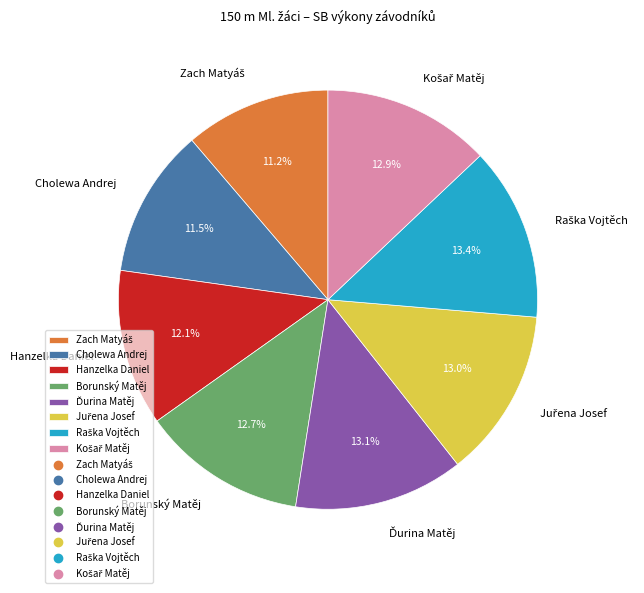

What portion of the pie excludes Hanzelka Daniel?

87.9%